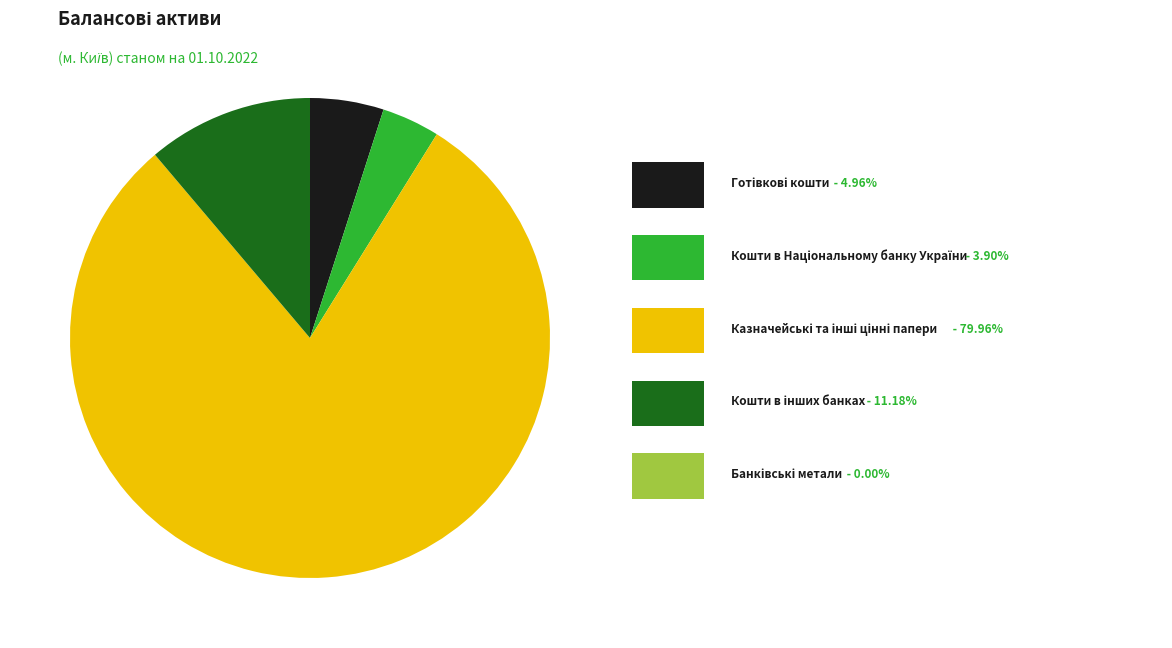

Is there any slice that represents more than half of the pie?

Yes